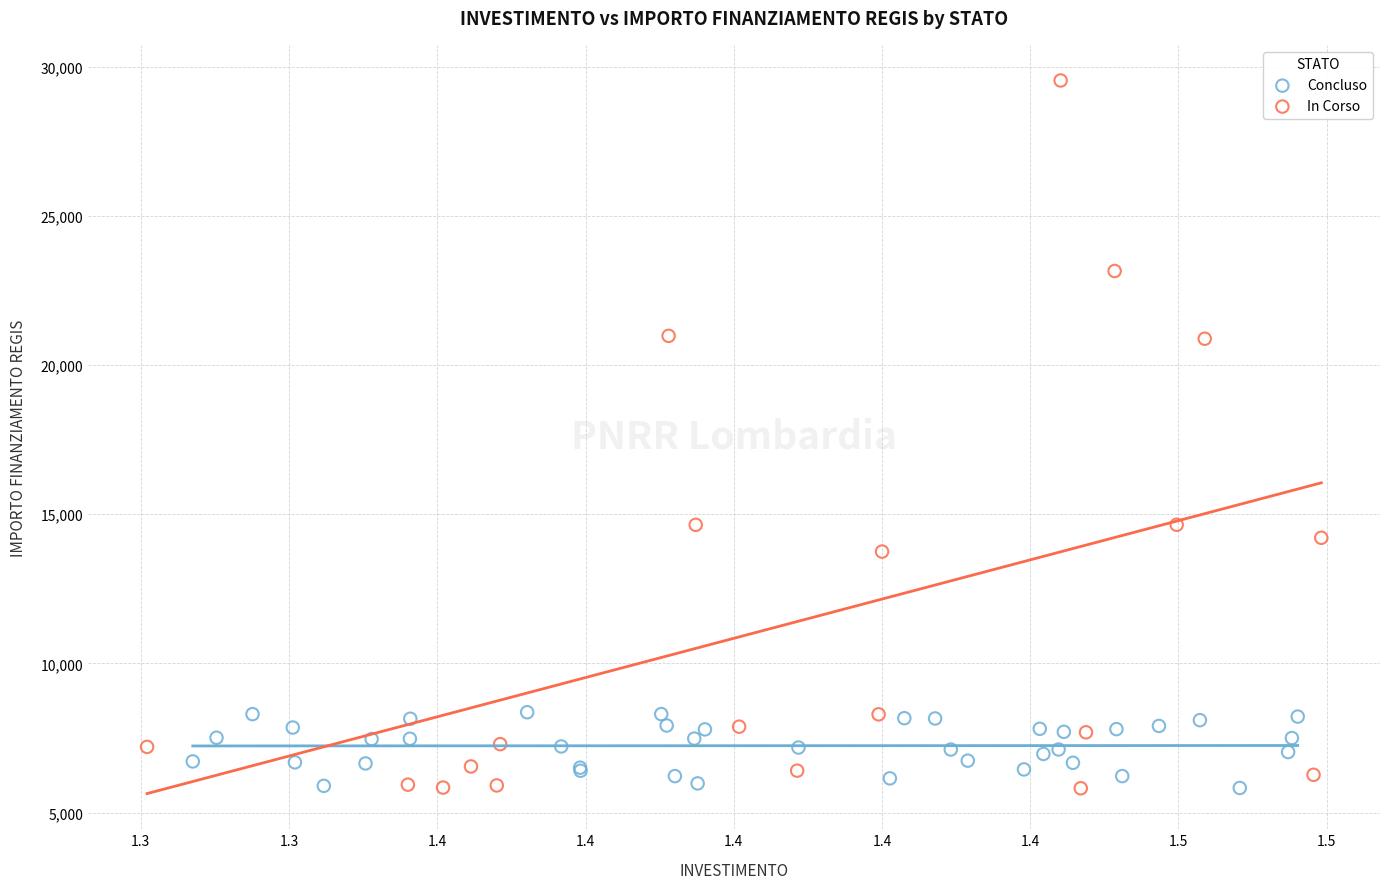

Which series has the largest Y range (max minus min)?

In Corso